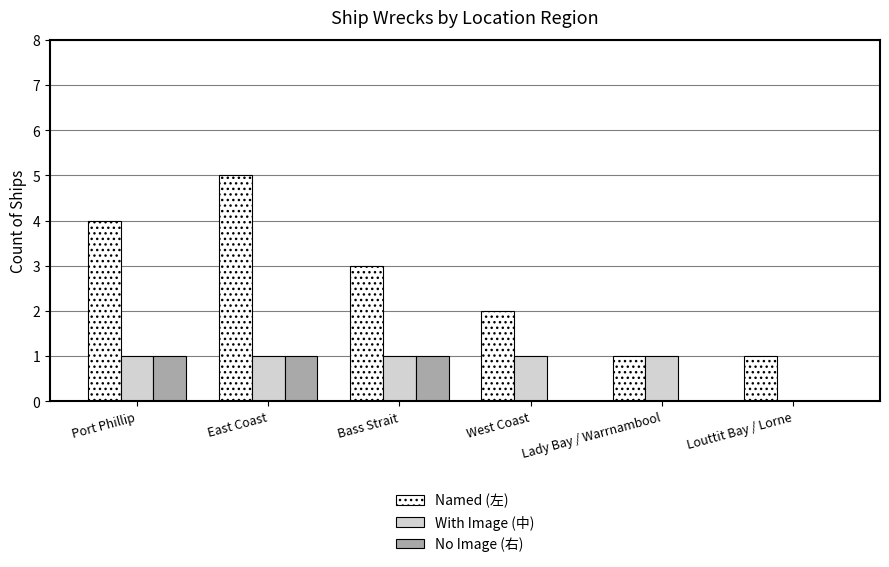

What are all the series names shown in the legend?

Named (左), With Image (中), No Image (右)